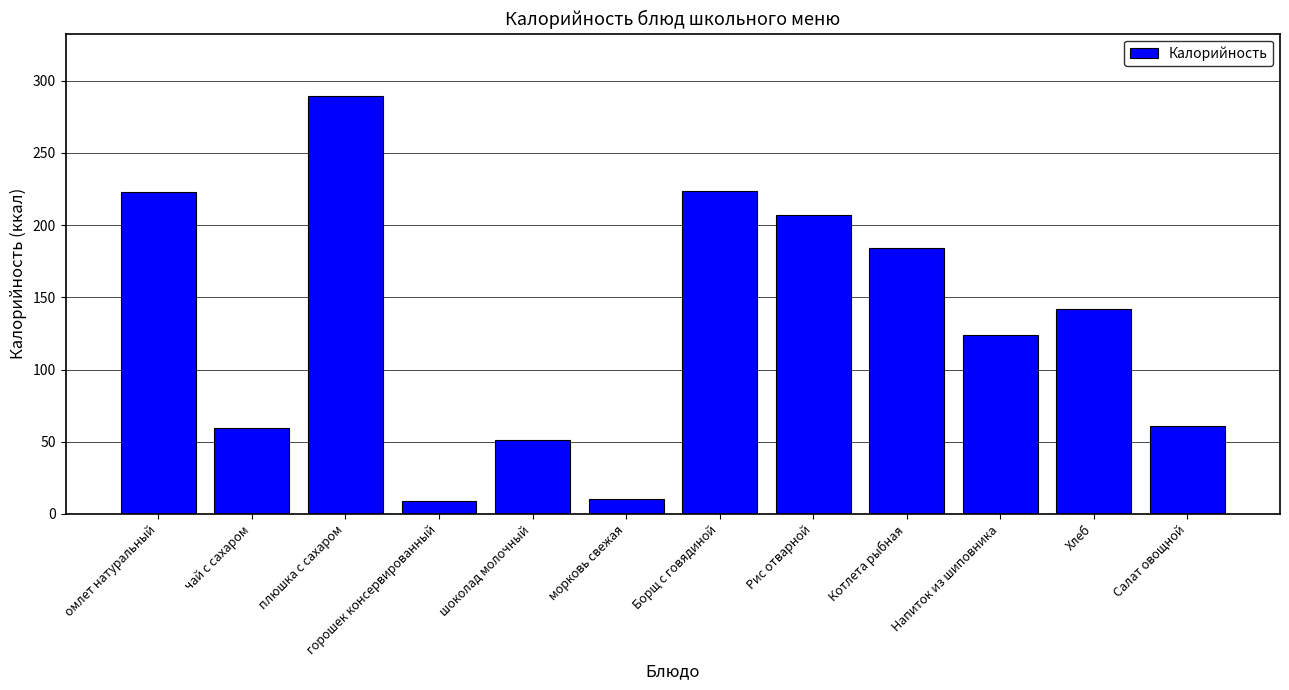

What is the value of the 7th bar from the left?

223.4